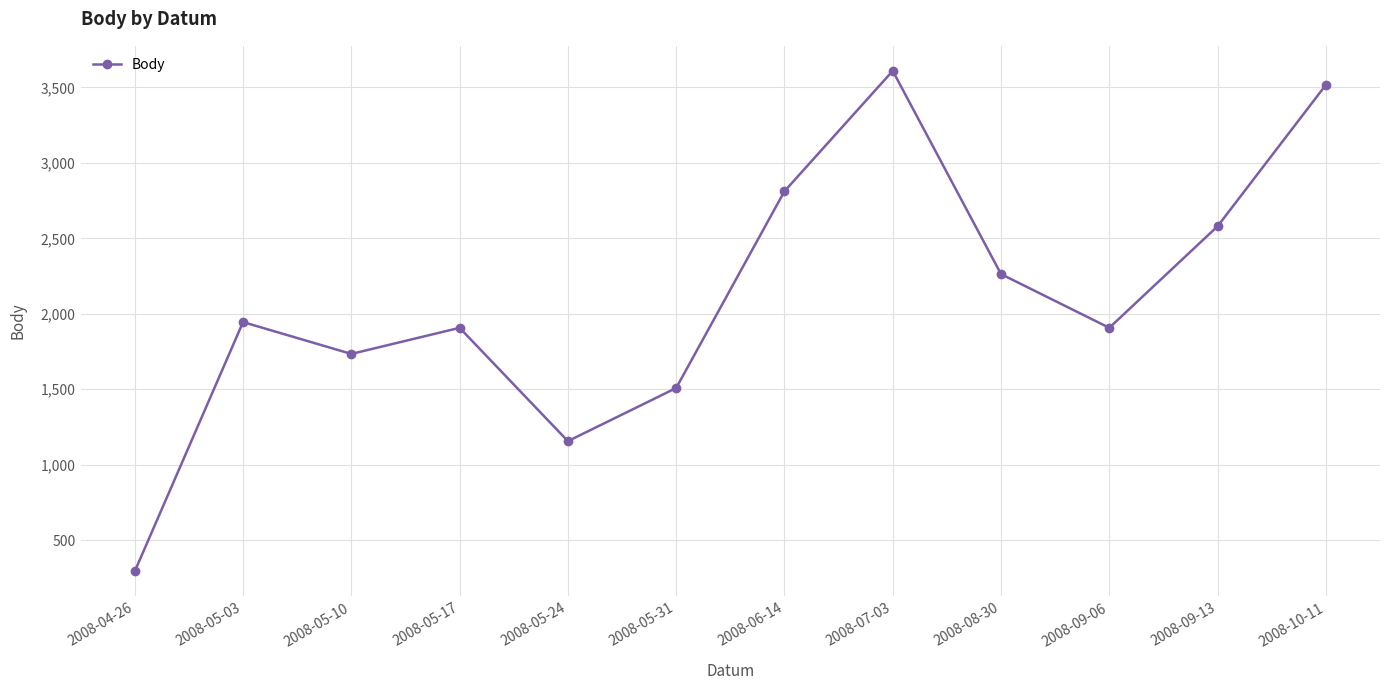

Reading left to right, what are all the values shown in this chart?

293	1945	1734	1907	1156	1508	2812	3610	2263	1907	2580	3517